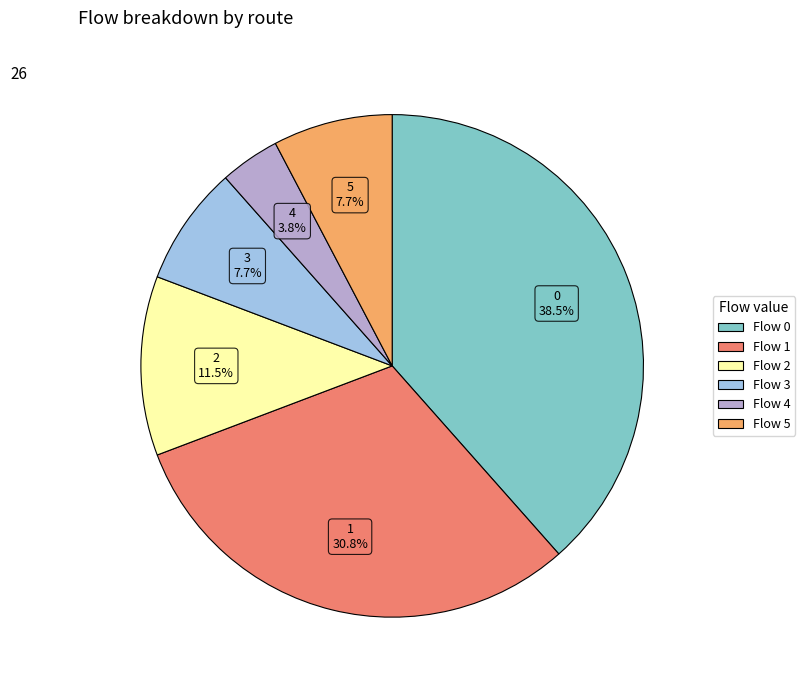

Is there any slice that represents more than half of the pie?

No